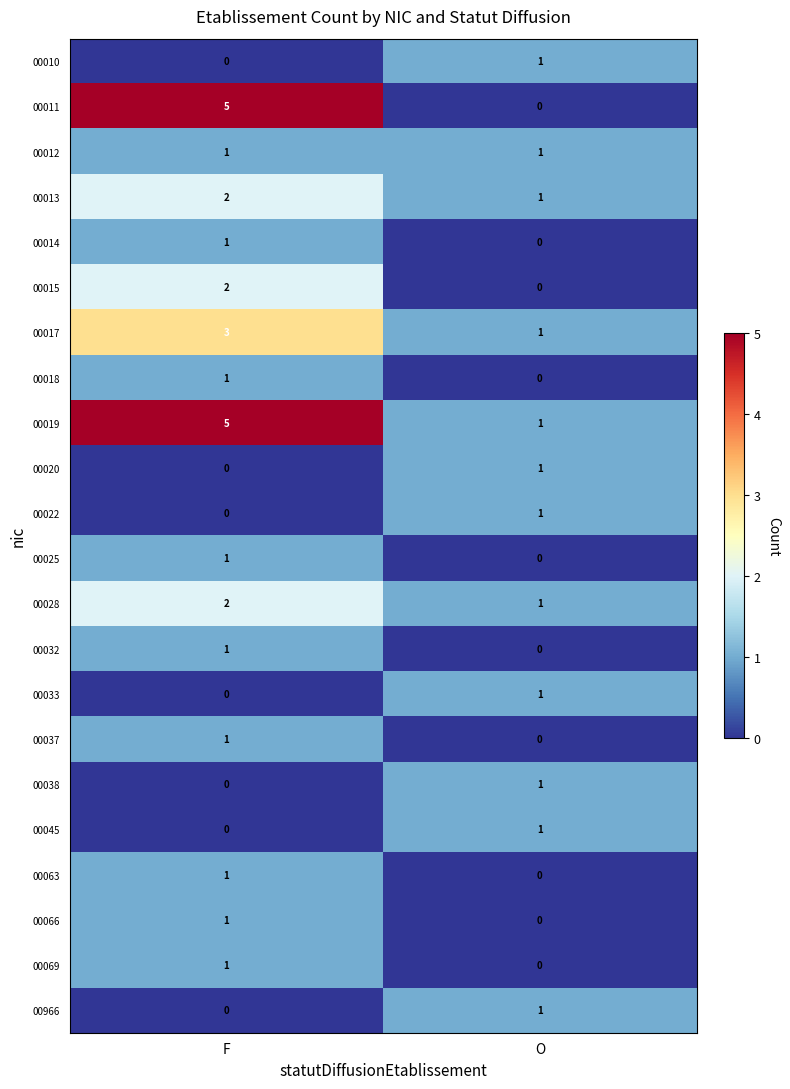

At which label does 00013 reach its peak?

F